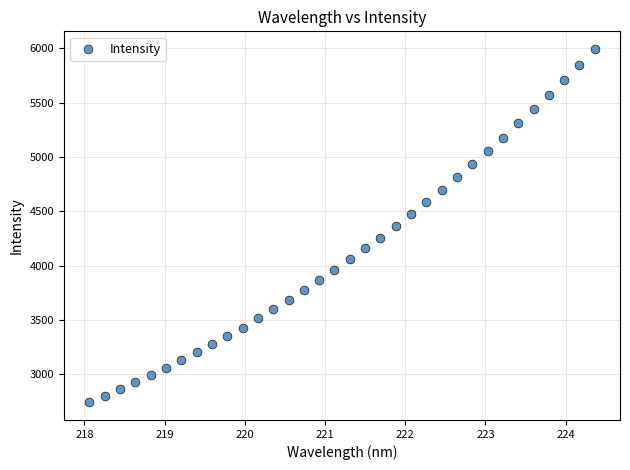

What is the range of Y values (max minus min)?

3251.8